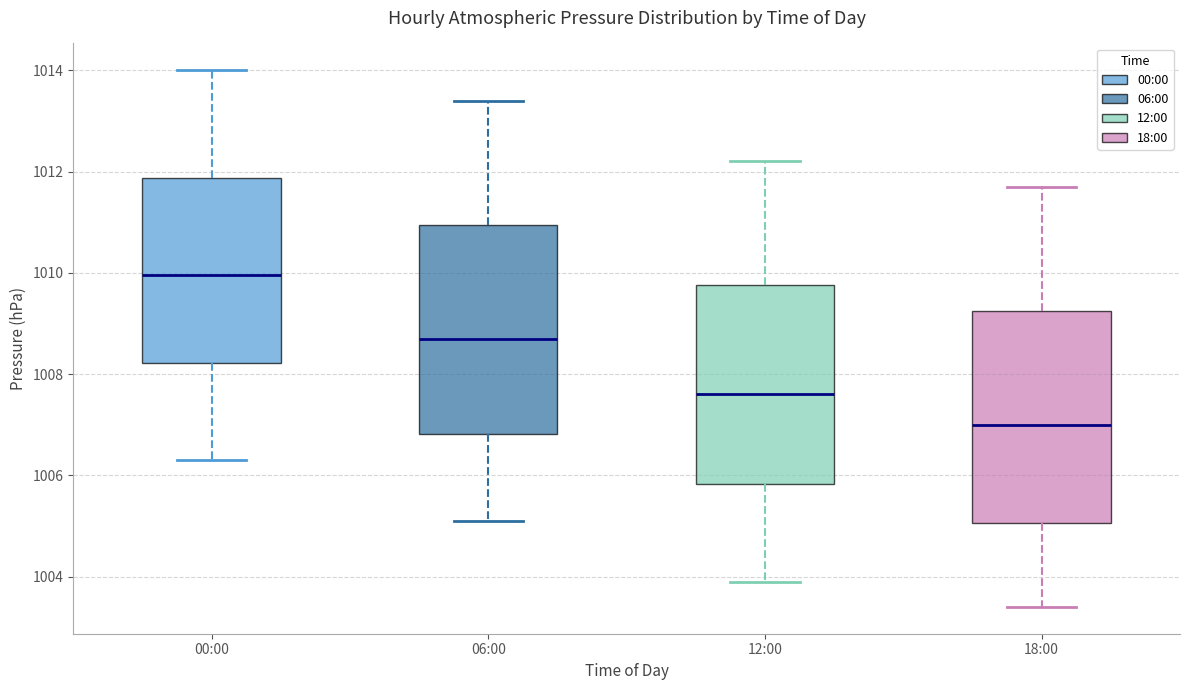

Which box's median line is the highest?

00:00